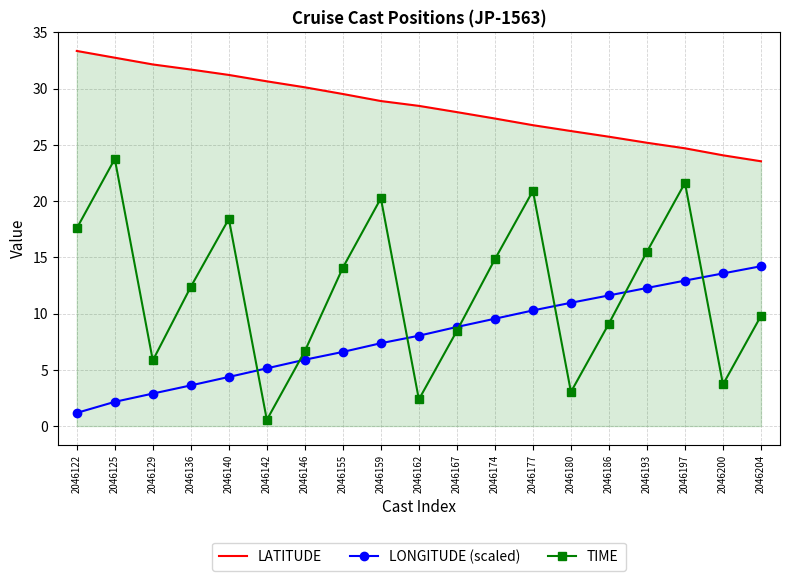

True or false: LATITUDE and TIME cross at least once.

False